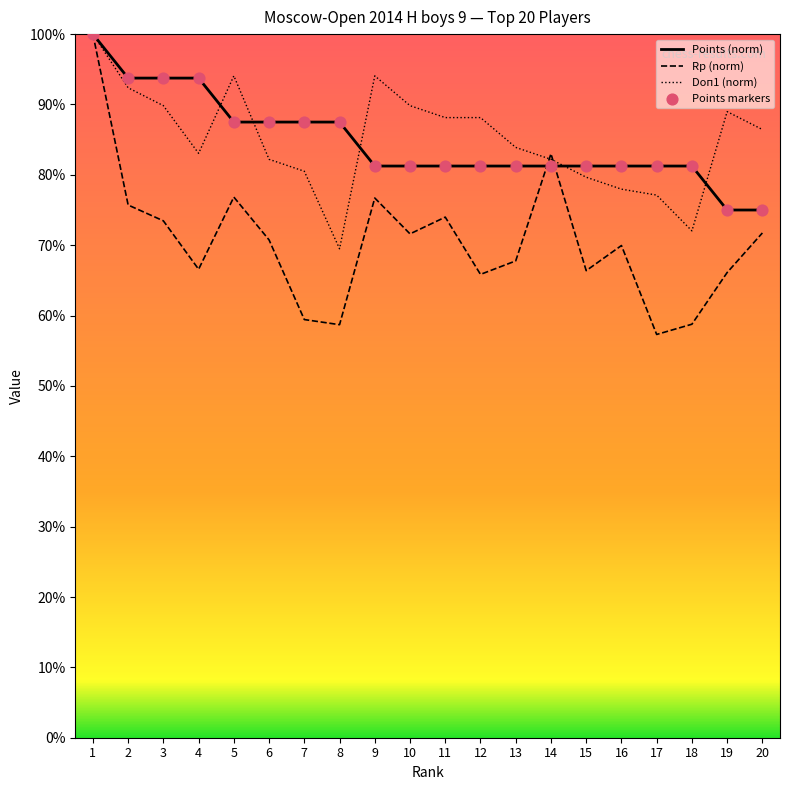

At which category is the sum across all series the highest?

1